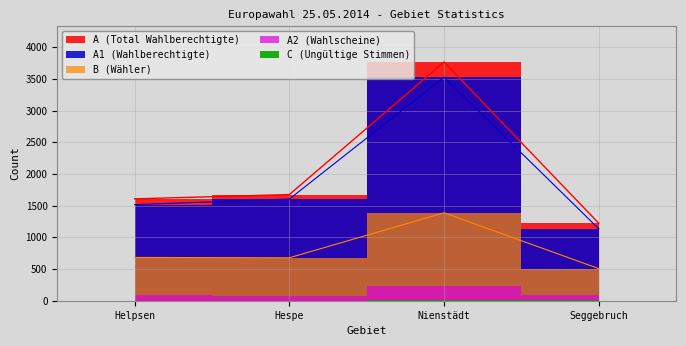

In B, how many points are lower than both neighbors (excluding endpoints)?

1